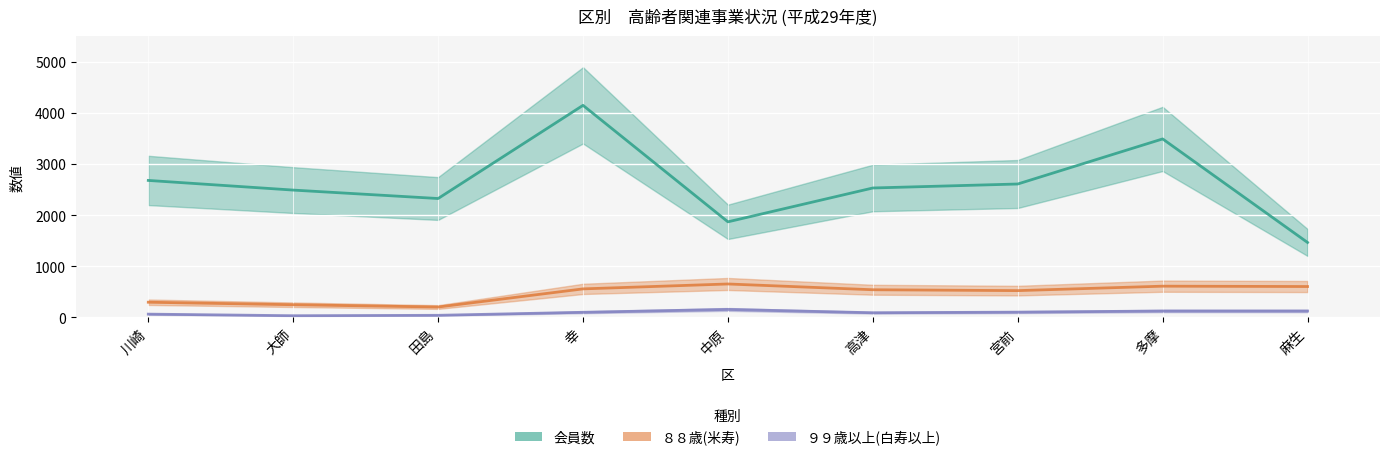

What is the total value across all series at 宮前?

3234